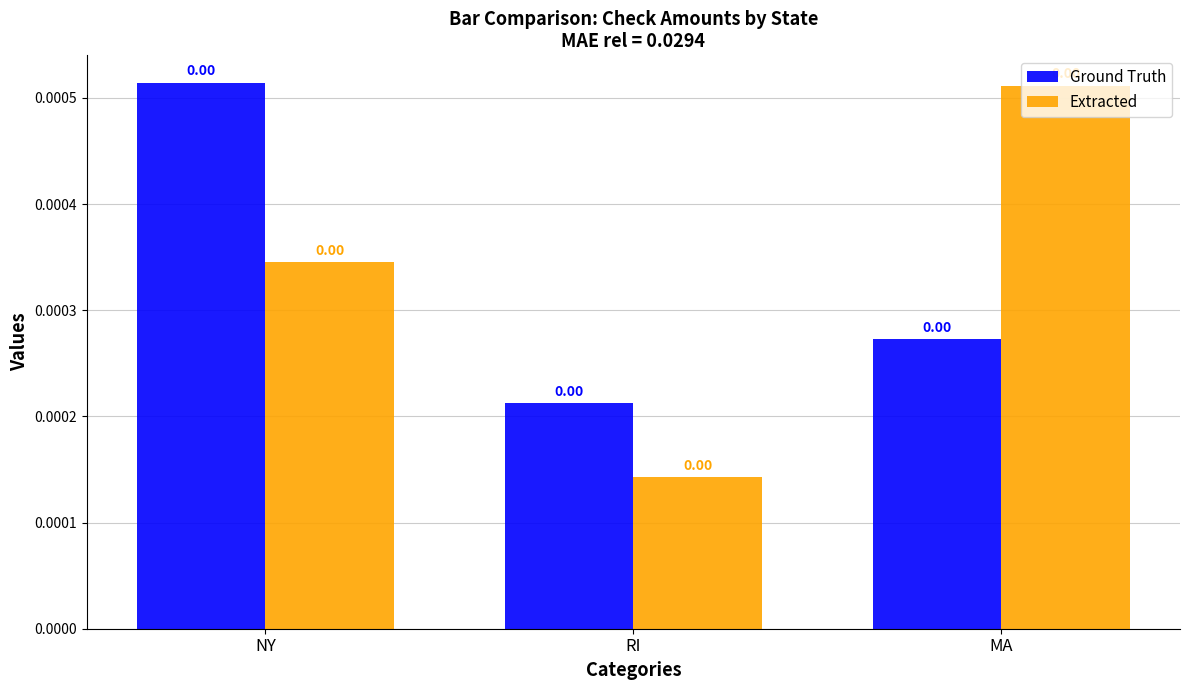

What position from the left is RI?

2